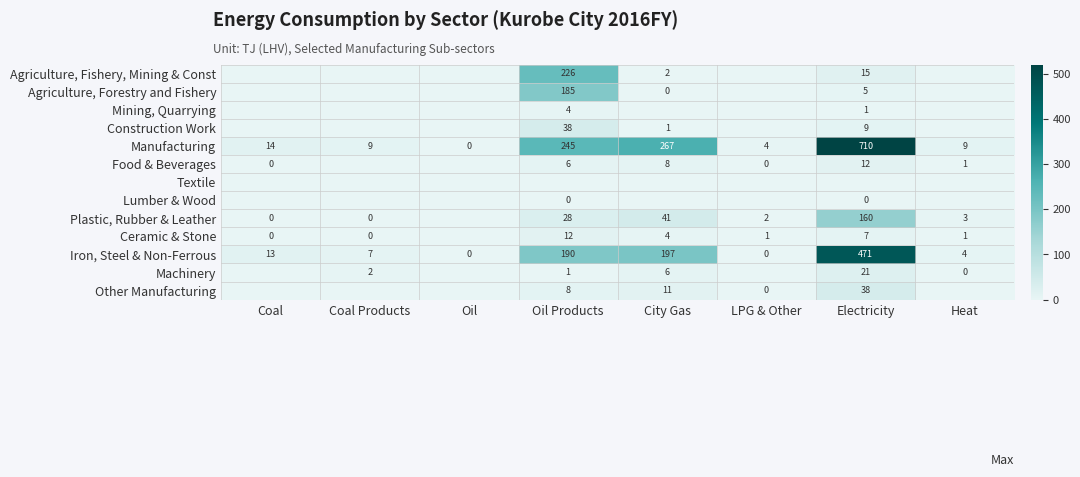

How many distinct data groups are displayed?

13